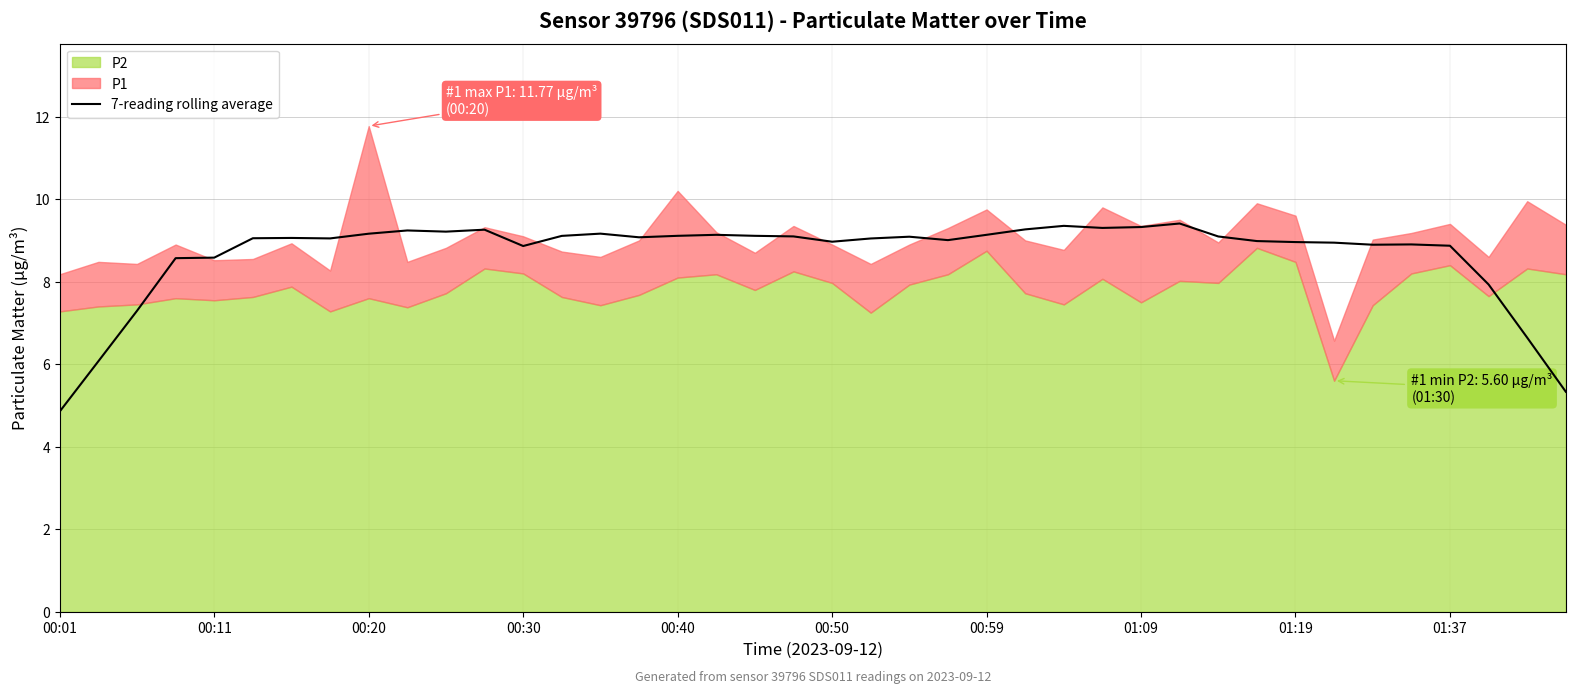

What is the difference between the maximum and minimum values?

4.6